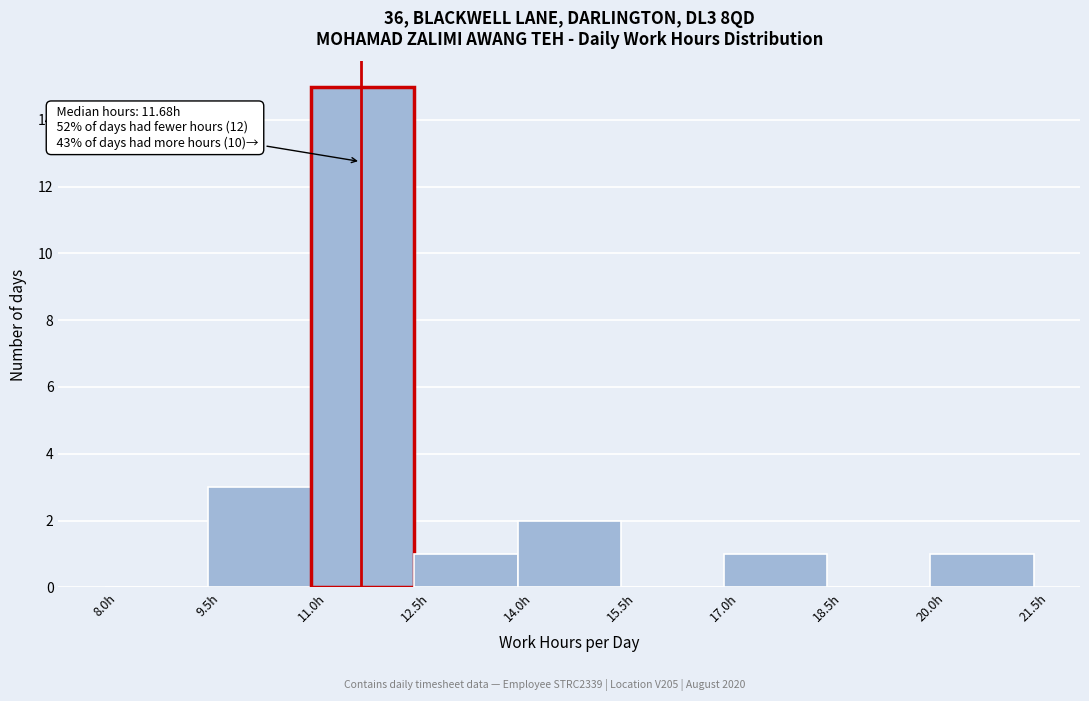

Over which range of the x-axis is the bar tallest?

11.0 to 12.5